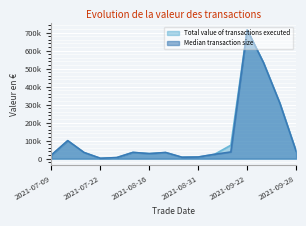

What is the value of the Median transaction size point at the 9th from the left?

8011.4